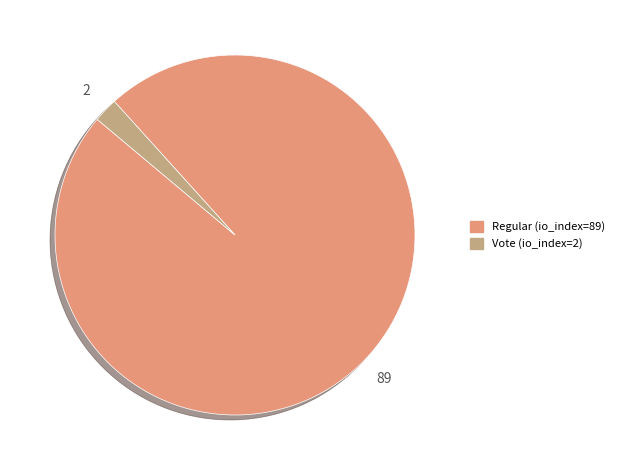

Which slice represents more than half of the pie?

Regular (io_index=89)